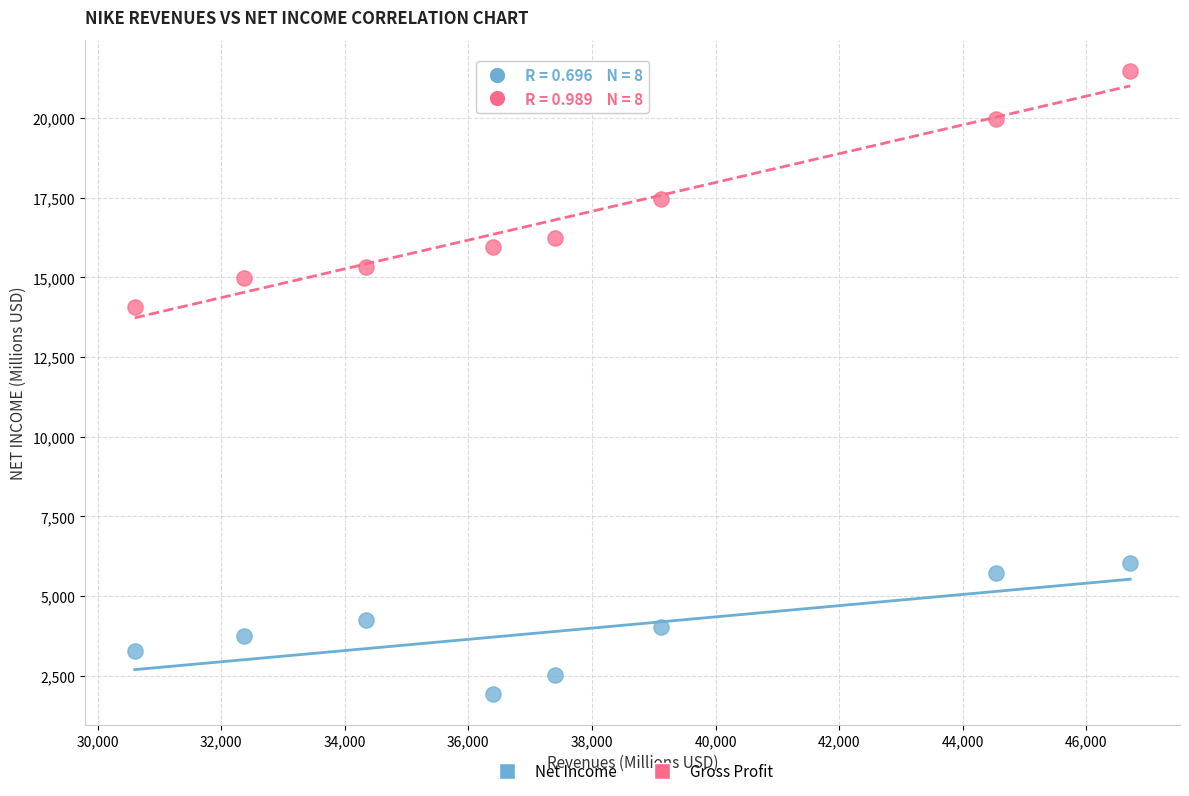

Across all data points, what is the range of X values (max minus min)?

16109